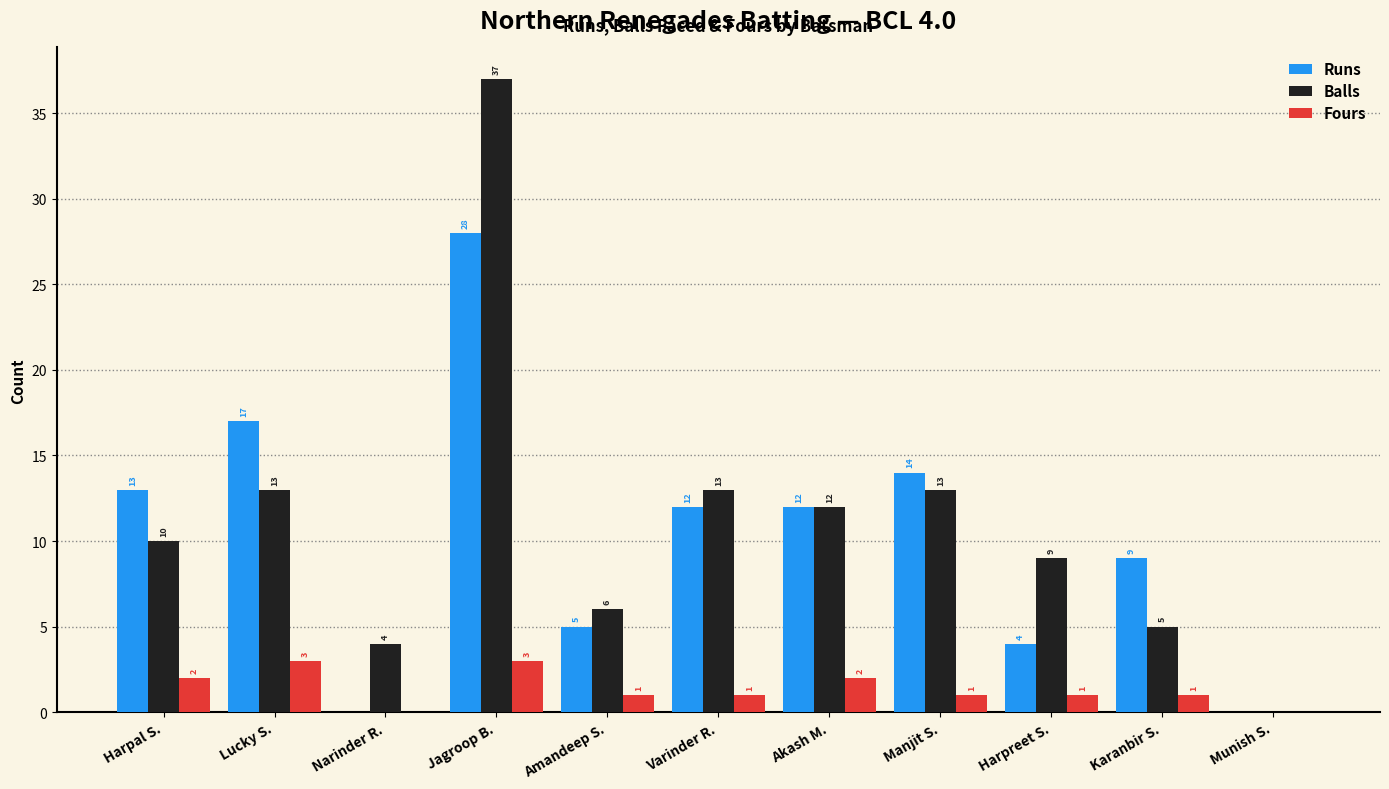

Count the number of data series in this chart.

3